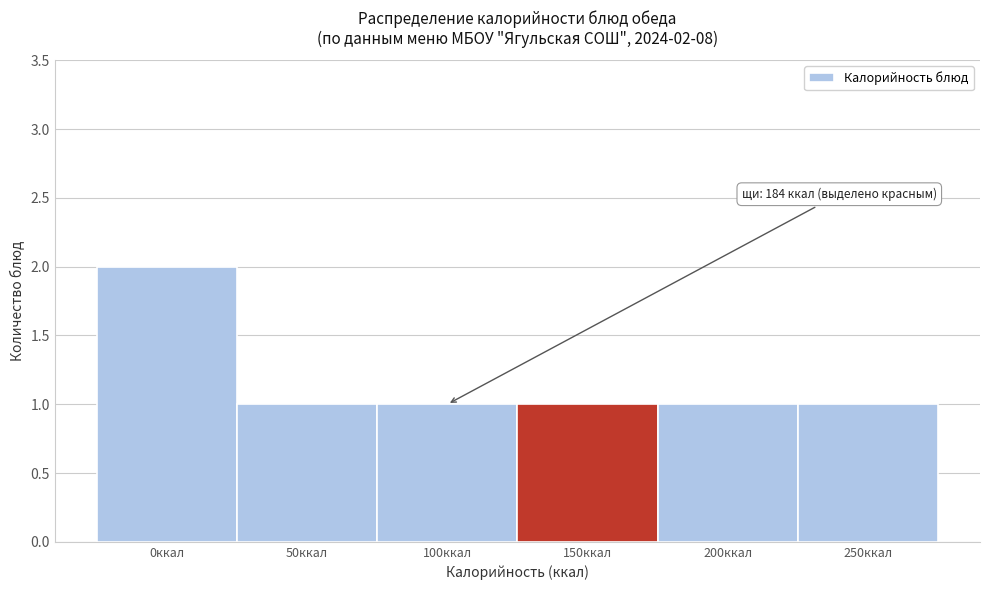

Reading right to left, extract all data points from this chart.

250ккал=1	200ккал=1	150ккал=1	100ккал=1	50ккал=1	0ккал=2